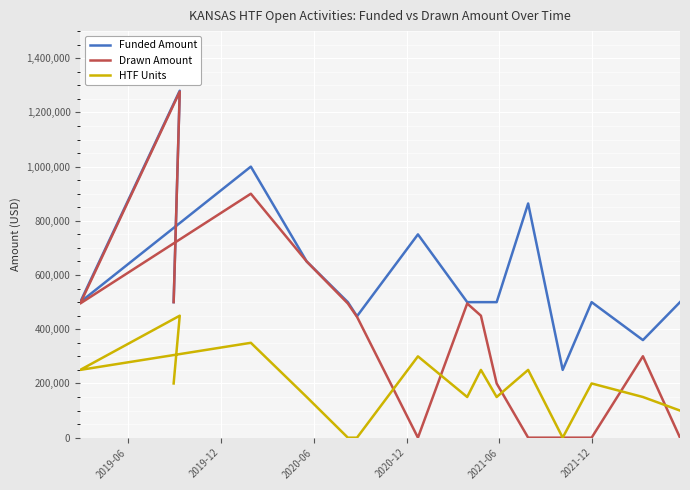

The value of HTF Units at 13 is 66755.4. True or false?

False